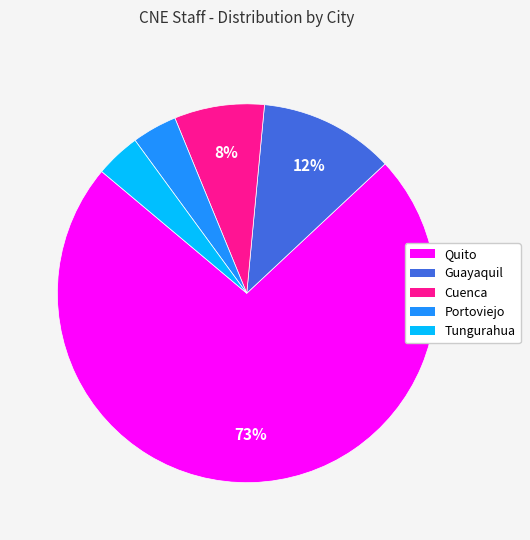

Is there any slice that represents more than half of the pie?

Yes